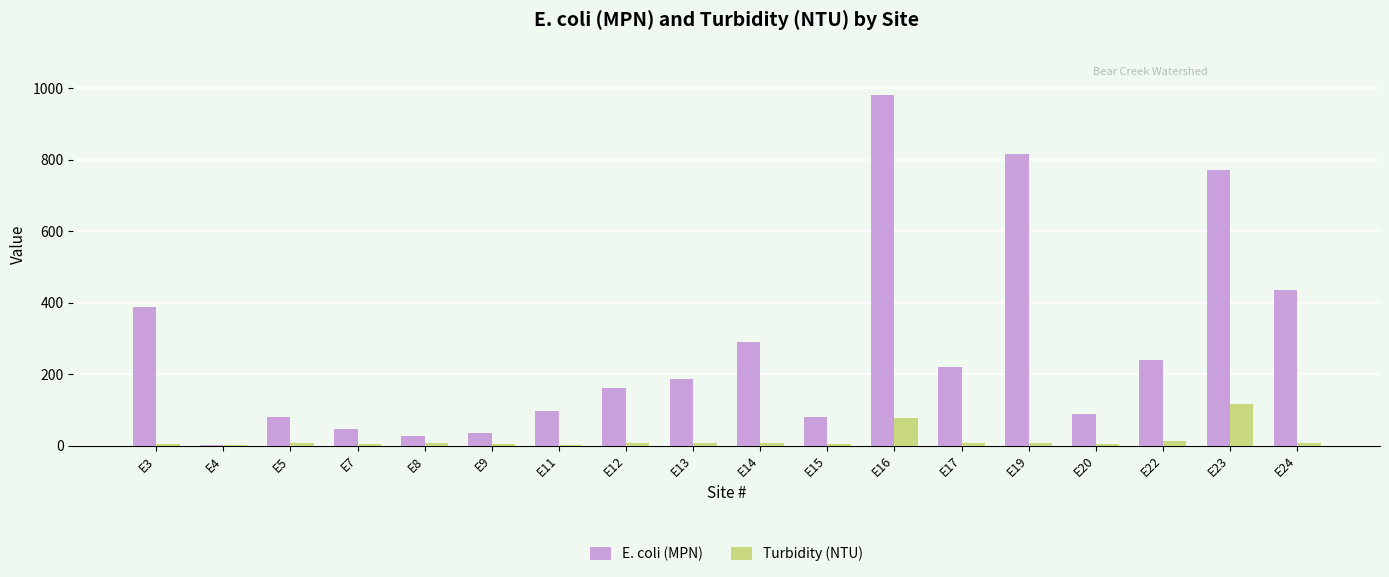

What is the sum of all E. coli (MPN) values?

4941.0